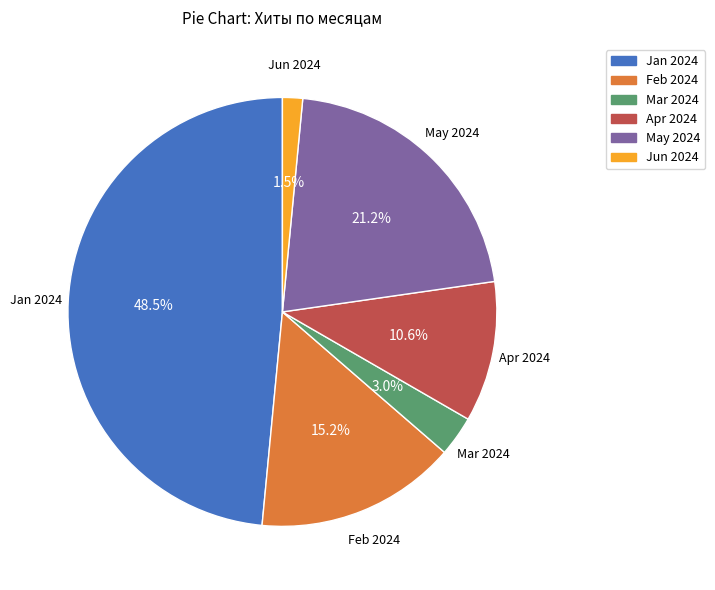

Count the number of slices in the pie.

6